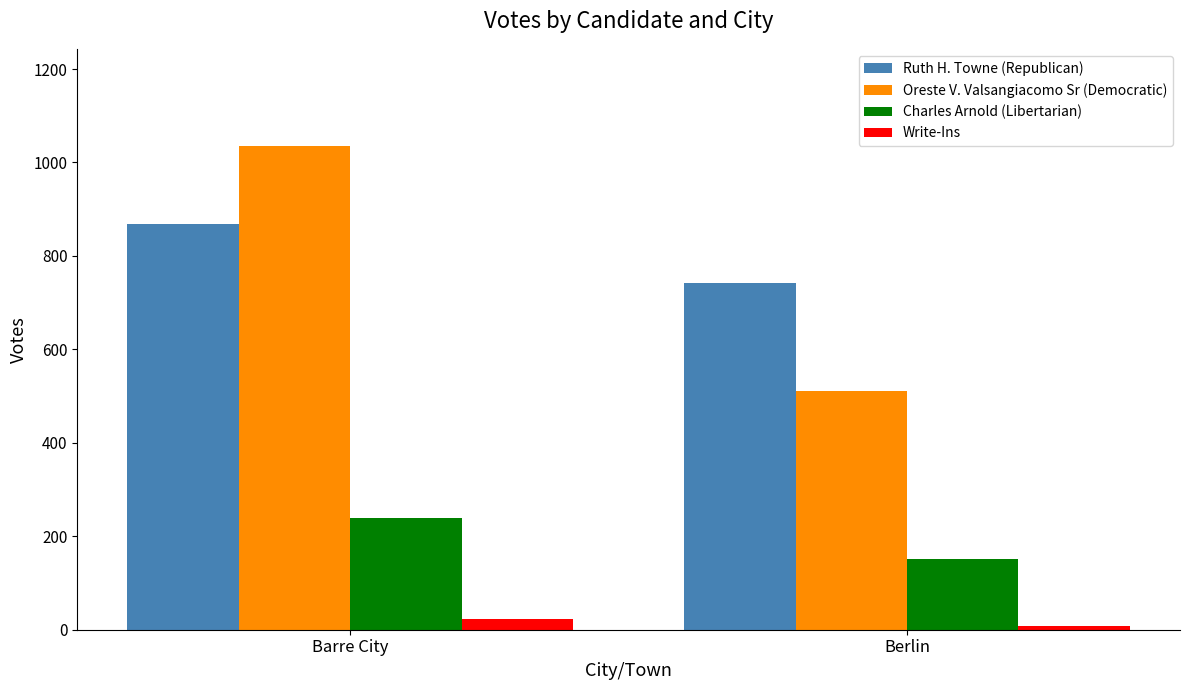

What is the value of the Write-Ins bar at the 1st from the left?

24